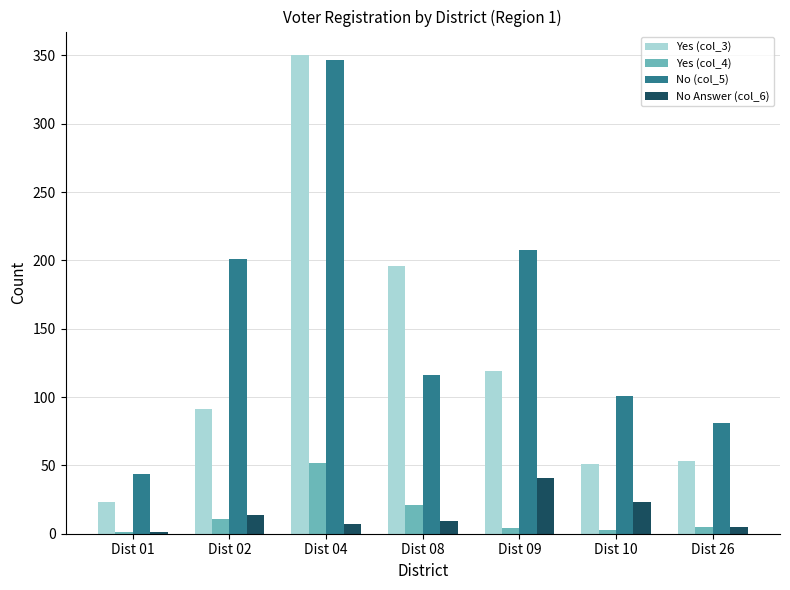

True or false: No (col_5) has a value of 164 at Dist 10.

False